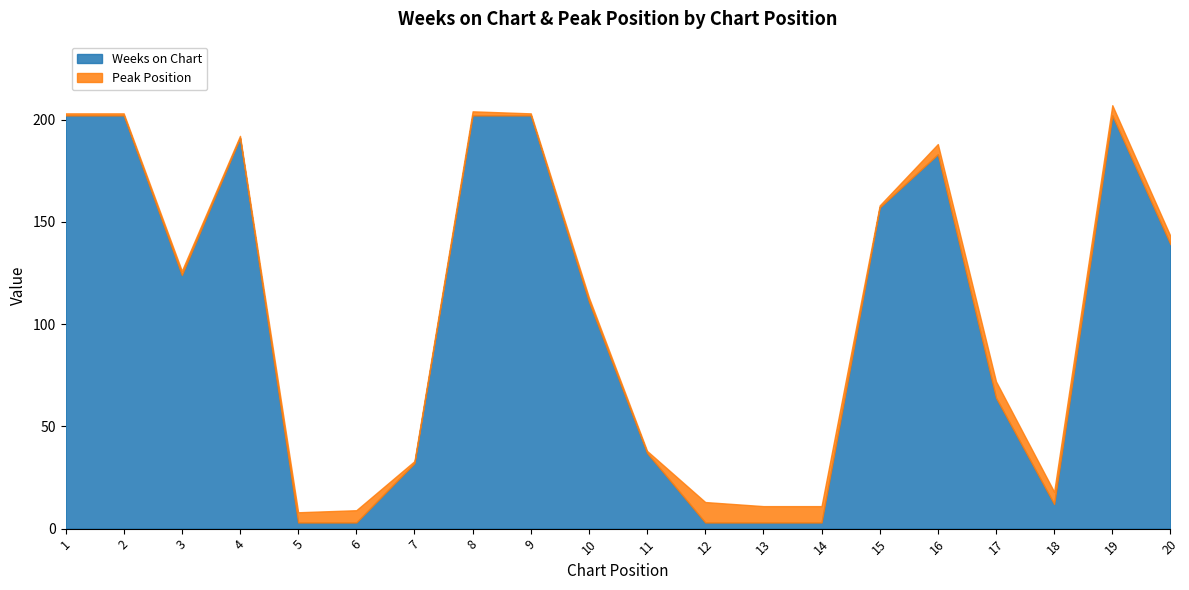

Reading right to left, transcribe all the data shown in this chart.

Weeks on Chart: 20=139	19=202	18=12	17=64	16=183	15=157	14=3	13=3	12=3	11=37	10=111	9=202	8=202	7=32	6=3	5=3	4=191	3=124	2=202	1=202
Peak Position: 20=4	19=5	18=6	17=8	16=5	15=1	14=8	13=8	12=10	11=1	10=2	9=1	8=2	7=1	6=6	5=5	4=1	3=2	2=1	1=1